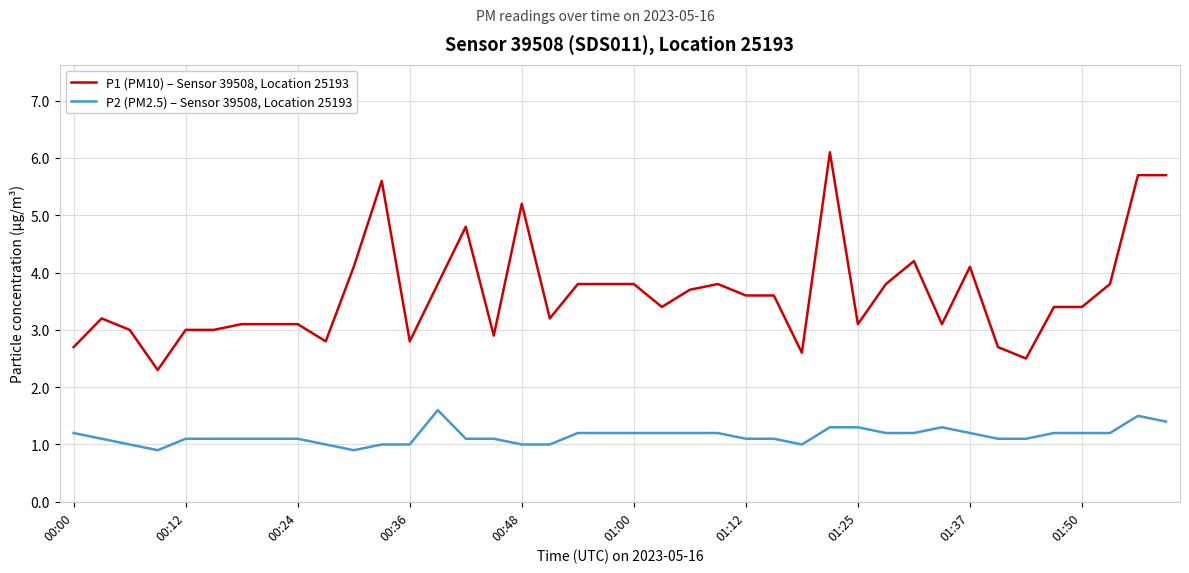

Reading right to left, what are all the values shown in this chart?

P1 (PM10) – Sensor 39508, Location 25193: 5.7	5.7	3.8	3.4	3.4	2.5	2.7	4.1	3.1	4.2	3.8	3.1	6.1	2.6	3.6	3.6	3.8	3.7	3.4	3.8	3.8	3.8	3.2	5.2	2.9	4.8	3.8	2.8	5.6	4.1	2.8	3.1	3.1	3.1	3.0	3.0	2.3	3.0	3.2	2.7
P2 (PM2.5) – Sensor 39508, Location 25193: 1.4	1.5	1.2	1.2	1.2	1.1	1.1	1.2	1.3	1.2	1.2	1.3	1.3	1.0	1.1	1.1	1.2	1.2	1.2	1.2	1.2	1.2	1.0	1.0	1.1	1.1	1.6	1.0	1.0	0.9	1.0	1.1	1.1	1.1	1.1	1.1	0.9	1.0	1.1	1.2